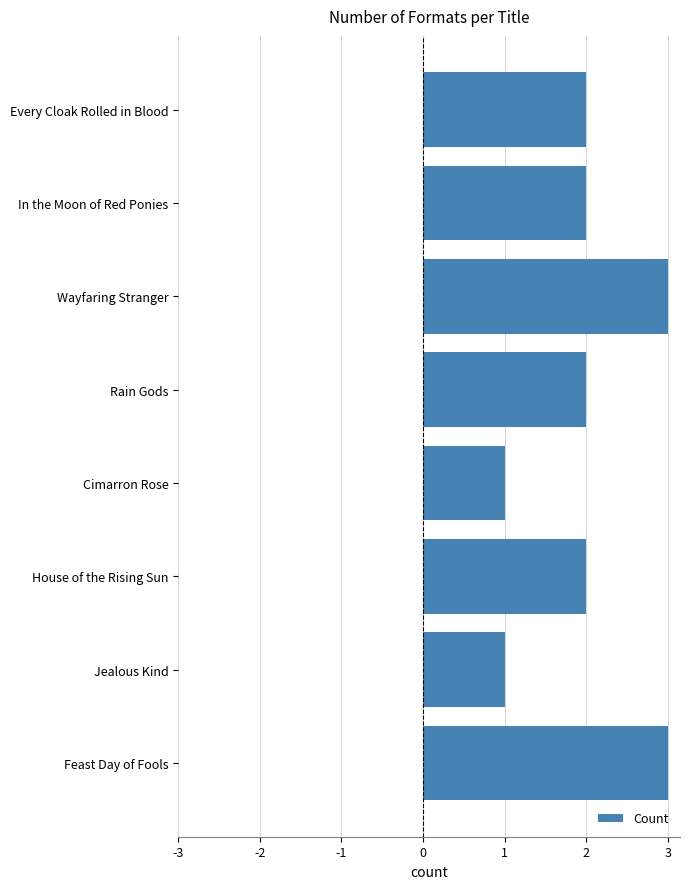

What is the average value?

2